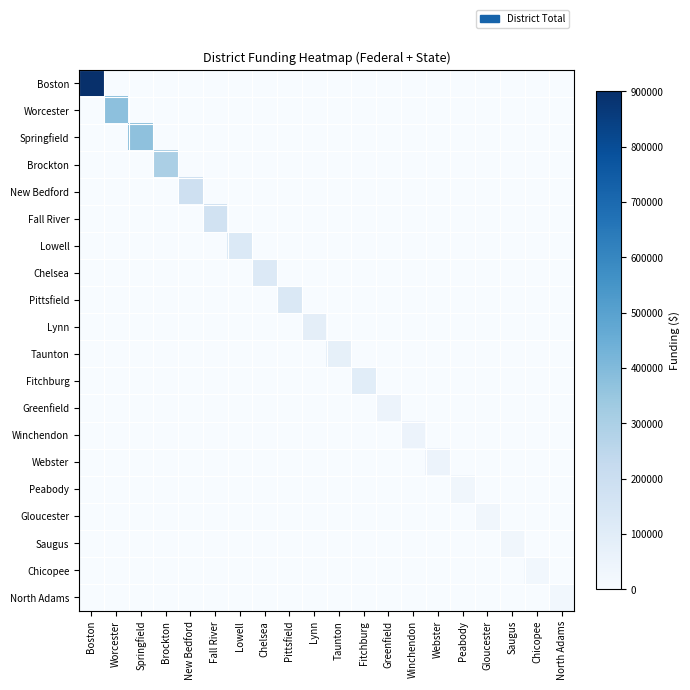

Reading right to left, transcribe all the data shown in this chart.

Boston: North Adams=0	Chicopee=0	Saugus=0	Gloucester=0	Peabody=0	Webster=0	Winchendon=0	Greenfield=0	Fitchburg=0	Taunton=0	Lynn=0	Pittsfield=0	Chelsea=0	Lowell=0	Fall River=0	New Bedford=0	Brockton=0	Springfield=0	Worcester=0	Boston=900000
Worcester: North Adams=0	Chicopee=0	Saugus=0	Gloucester=0	Peabody=0	Webster=0	Winchendon=0	Greenfield=0	Fitchburg=0	Taunton=0	Lynn=0	Pittsfield=0	Chelsea=0	Lowell=0	Fall River=0	New Bedford=0	Brockton=0	Springfield=0	Worcester=375000	Boston=0
Springfield: North Adams=0	Chicopee=0	Saugus=0	Gloucester=0	Peabody=0	Webster=0	Winchendon=0	Greenfield=0	Fitchburg=0	Taunton=0	Lynn=0	Pittsfield=0	Chelsea=0	Lowell=0	Fall River=0	New Bedford=0	Brockton=0	Springfield=370000	Worcester=0	Boston=0
Brockton: North Adams=0	Chicopee=0	Saugus=0	Gloucester=0	Peabody=0	Webster=0	Winchendon=0	Greenfield=0	Fitchburg=0	Taunton=0	Lynn=0	Pittsfield=0	Chelsea=0	Lowell=0	Fall River=0	New Bedford=0	Brockton=300000	Springfield=0	Worcester=0	Boston=0
New Bedford: North Adams=0	Chicopee=0	Saugus=0	Gloucester=0	Peabody=0	Webster=0	Winchendon=0	Greenfield=0	Fitchburg=0	Taunton=0	Lynn=0	Pittsfield=0	Chelsea=0	Lowell=0	Fall River=0	New Bedford=185000	Brockton=0	Springfield=0	Worcester=0	Boston=0
Fall River: North Adams=0	Chicopee=0	Saugus=0	Gloucester=0	Peabody=0	Webster=0	Winchendon=0	Greenfield=0	Fitchburg=0	Taunton=0	Lynn=0	Pittsfield=0	Chelsea=0	Lowell=0	Fall River=170000	New Bedford=0	Brockton=0	Springfield=0	Worcester=0	Boston=0
Lowell: North Adams=0	Chicopee=0	Saugus=0	Gloucester=0	Peabody=0	Webster=0	Winchendon=0	Greenfield=0	Fitchburg=0	Taunton=0	Lynn=0	Pittsfield=0	Chelsea=0	Lowell=125000	Fall River=0	New Bedford=0	Brockton=0	Springfield=0	Worcester=0	Boston=0
Chelsea: North Adams=0	Chicopee=0	Saugus=0	Gloucester=0	Peabody=0	Webster=0	Winchendon=0	Greenfield=0	Fitchburg=0	Taunton=0	Lynn=0	Pittsfield=0	Chelsea=120000	Lowell=0	Fall River=0	New Bedford=0	Brockton=0	Springfield=0	Worcester=0	Boston=0
Pittsfield: North Adams=0	Chicopee=0	Saugus=0	Gloucester=0	Peabody=0	Webster=0	Winchendon=0	Greenfield=0	Fitchburg=0	Taunton=0	Lynn=0	Pittsfield=130000	Chelsea=0	Lowell=0	Fall River=0	New Bedford=0	Brockton=0	Springfield=0	Worcester=0	Boston=0
Lynn: North Adams=0	Chicopee=0	Saugus=0	Gloucester=0	Peabody=0	Webster=0	Winchendon=0	Greenfield=0	Fitchburg=0	Taunton=0	Lynn=85000	Pittsfield=0	Chelsea=0	Lowell=0	Fall River=0	New Bedford=0	Brockton=0	Springfield=0	Worcester=0	Boston=0
Taunton: North Adams=0	Chicopee=0	Saugus=0	Gloucester=0	Peabody=0	Webster=0	Winchendon=0	Greenfield=0	Fitchburg=0	Taunton=75000	Lynn=0	Pittsfield=0	Chelsea=0	Lowell=0	Fall River=0	New Bedford=0	Brockton=0	Springfield=0	Worcester=0	Boston=0
Fitchburg: North Adams=0	Chicopee=0	Saugus=0	Gloucester=0	Peabody=0	Webster=0	Winchendon=0	Greenfield=0	Fitchburg=95000	Taunton=0	Lynn=0	Pittsfield=0	Chelsea=0	Lowell=0	Fall River=0	New Bedford=0	Brockton=0	Springfield=0	Worcester=0	Boston=0
Greenfield: North Adams=0	Chicopee=0	Saugus=0	Gloucester=0	Peabody=0	Webster=0	Winchendon=0	Greenfield=50000	Fitchburg=0	Taunton=0	Lynn=0	Pittsfield=0	Chelsea=0	Lowell=0	Fall River=0	New Bedford=0	Brockton=0	Springfield=0	Worcester=0	Boston=0
Winchendon: North Adams=0	Chicopee=0	Saugus=0	Gloucester=0	Peabody=0	Webster=0	Winchendon=50000	Greenfield=0	Fitchburg=0	Taunton=0	Lynn=0	Pittsfield=0	Chelsea=0	Lowell=0	Fall River=0	New Bedford=0	Brockton=0	Springfield=0	Worcester=0	Boston=0
Webster: North Adams=0	Chicopee=0	Saugus=0	Gloucester=0	Peabody=0	Webster=50000	Winchendon=0	Greenfield=0	Fitchburg=0	Taunton=0	Lynn=0	Pittsfield=0	Chelsea=0	Lowell=0	Fall River=0	New Bedford=0	Brockton=0	Springfield=0	Worcester=0	Boston=0
Peabody: North Adams=0	Chicopee=0	Saugus=0	Gloucester=0	Peabody=30000	Webster=0	Winchendon=0	Greenfield=0	Fitchburg=0	Taunton=0	Lynn=0	Pittsfield=0	Chelsea=0	Lowell=0	Fall River=0	New Bedford=0	Brockton=0	Springfield=0	Worcester=0	Boston=0
Gloucester: North Adams=0	Chicopee=0	Saugus=0	Gloucester=30000	Peabody=0	Webster=0	Winchendon=0	Greenfield=0	Fitchburg=0	Taunton=0	Lynn=0	Pittsfield=0	Chelsea=0	Lowell=0	Fall River=0	New Bedford=0	Brockton=0	Springfield=0	Worcester=0	Boston=0
Saugus: North Adams=0	Chicopee=0	Saugus=30000	Gloucester=0	Peabody=0	Webster=0	Winchendon=0	Greenfield=0	Fitchburg=0	Taunton=0	Lynn=0	Pittsfield=0	Chelsea=0	Lowell=0	Fall River=0	New Bedford=0	Brockton=0	Springfield=0	Worcester=0	Boston=0
Chicopee: North Adams=0	Chicopee=25000	Saugus=0	Gloucester=0	Peabody=0	Webster=0	Winchendon=0	Greenfield=0	Fitchburg=0	Taunton=0	Lynn=0	Pittsfield=0	Chelsea=0	Lowell=0	Fall River=0	New Bedford=0	Brockton=0	Springfield=0	Worcester=0	Boston=0
North Adams: North Adams=25000	Chicopee=0	Saugus=0	Gloucester=0	Peabody=0	Webster=0	Winchendon=0	Greenfield=0	Fitchburg=0	Taunton=0	Lynn=0	Pittsfield=0	Chelsea=0	Lowell=0	Fall River=0	New Bedford=0	Brockton=0	Springfield=0	Worcester=0	Boston=0